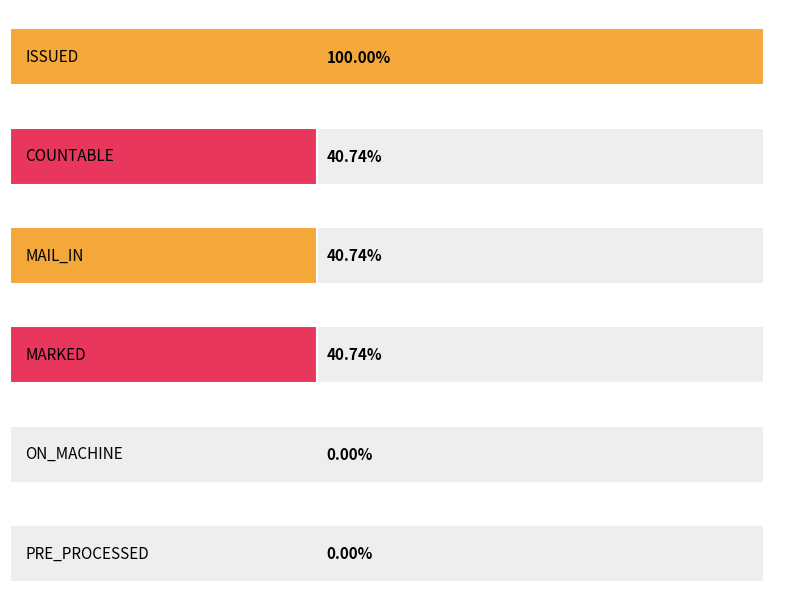

Are the bars grouped side by side (vs. stacked)?

Yes